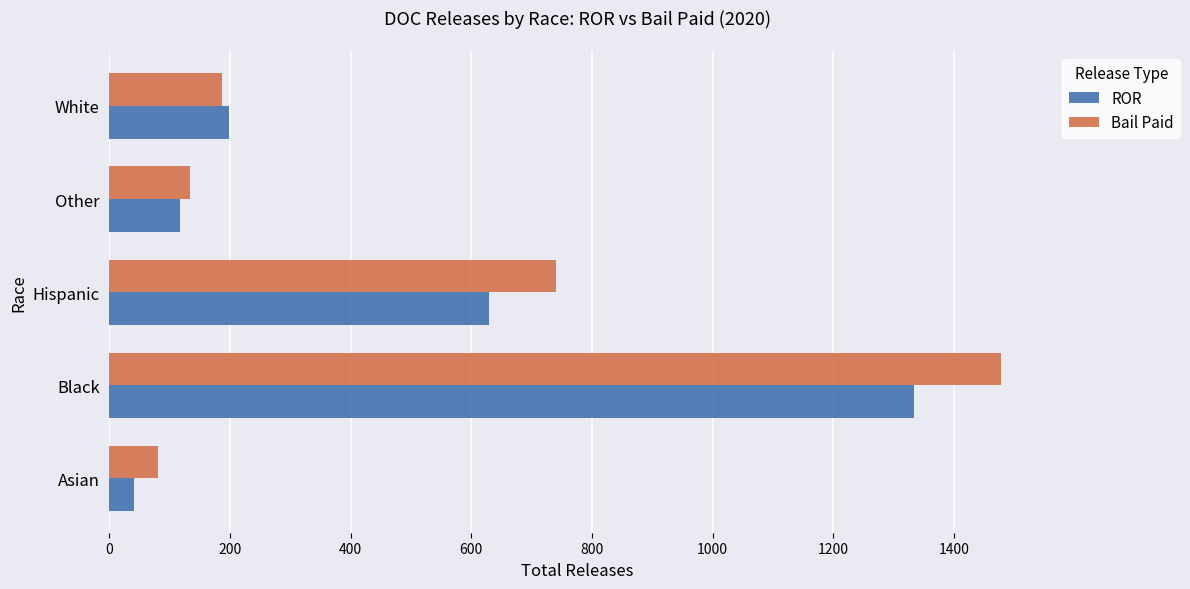

Which series changed the most between Other and White?

ROR